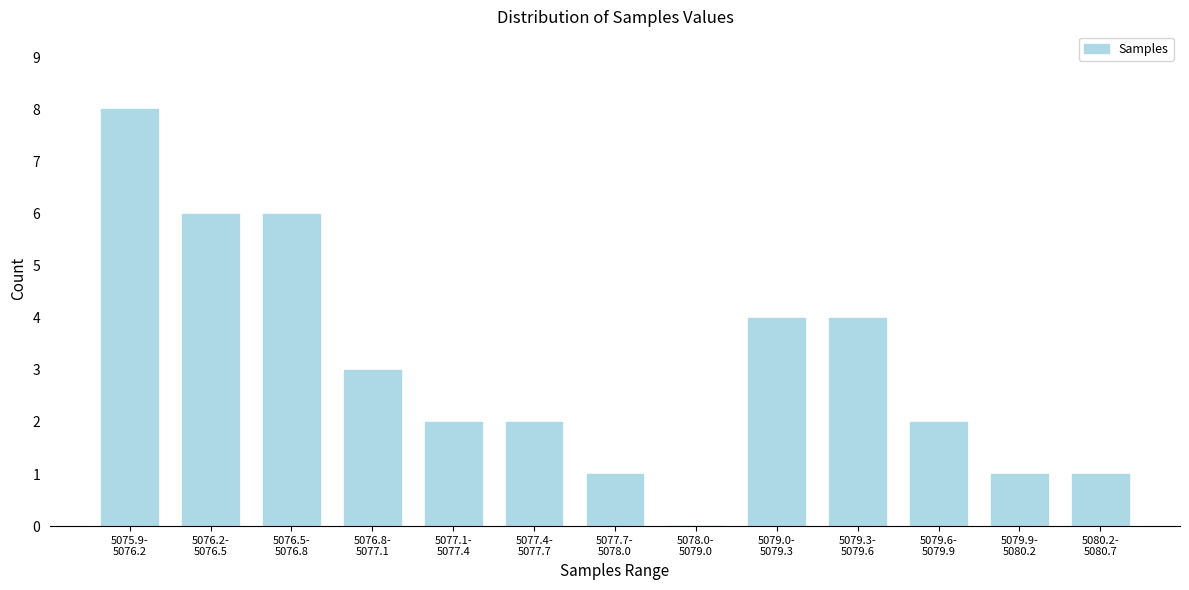

What is the maximum value shown in the chart?

8